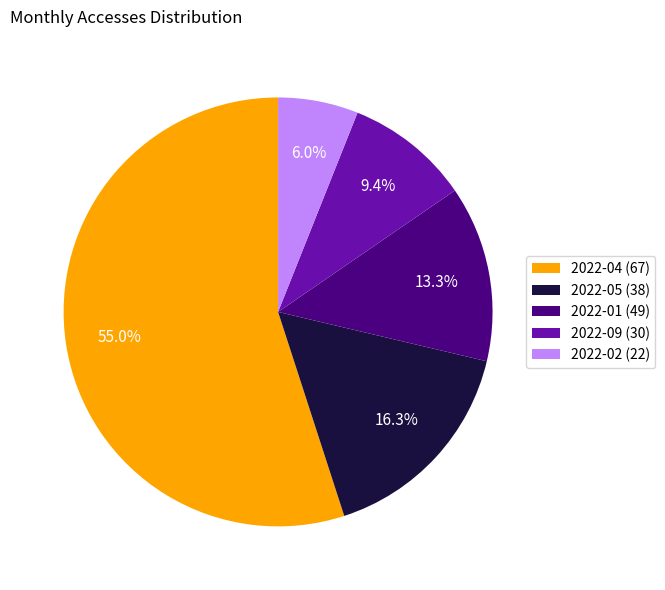

Combined, do 2022-02 (22) and 2022-09 (30) account for over 50%?

No